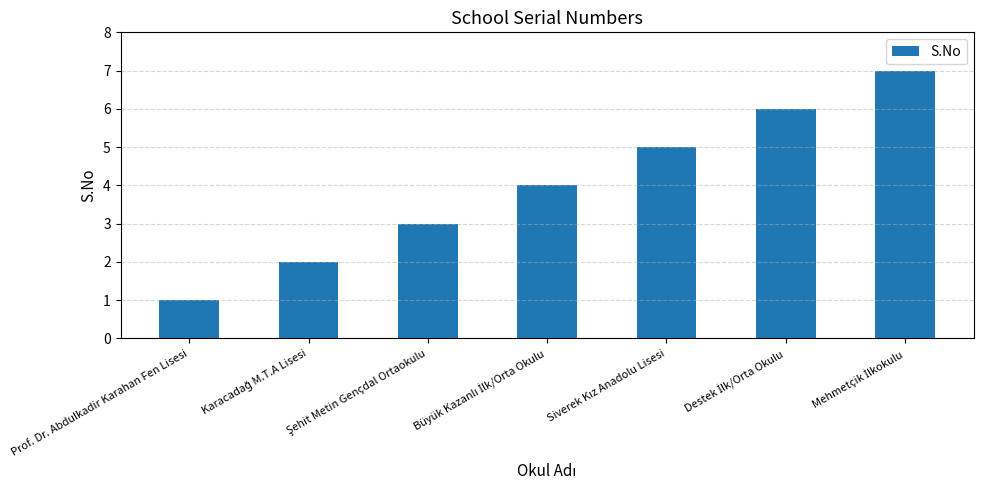

Reading right to left, transcribe all the data shown in this chart.

7	6	5	4	3	2	1